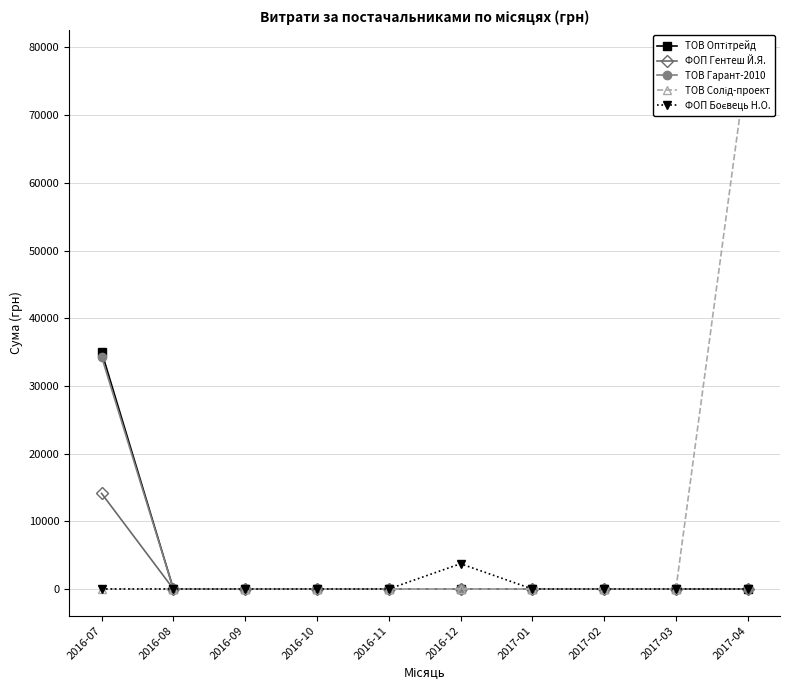

Which has a higher value, 2016-11 or 2016-09?

2016-11